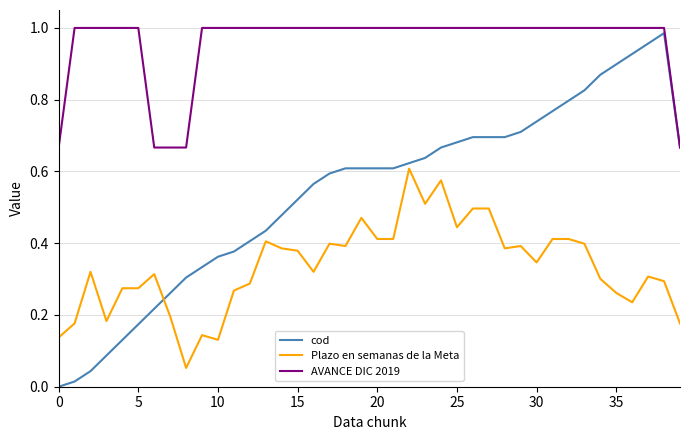

At how many categories does at least one series exceed 0?

40